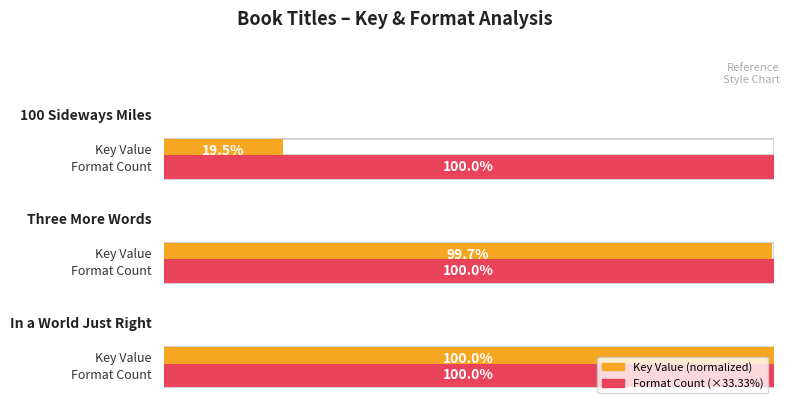

Rank the series by their maximum value, from highest to lowest.

Key Value (normalized), Format Count (×33.33%)